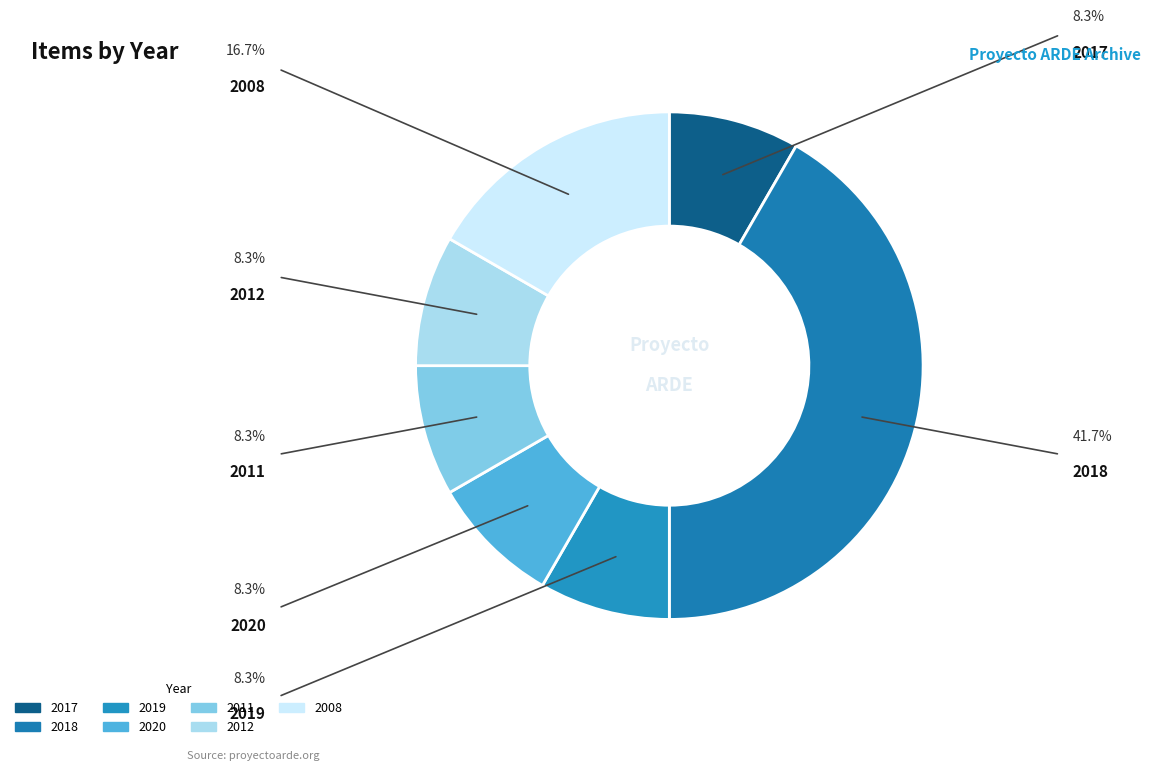

What percentage is the 2018 slice, to the nearest percent?

42%